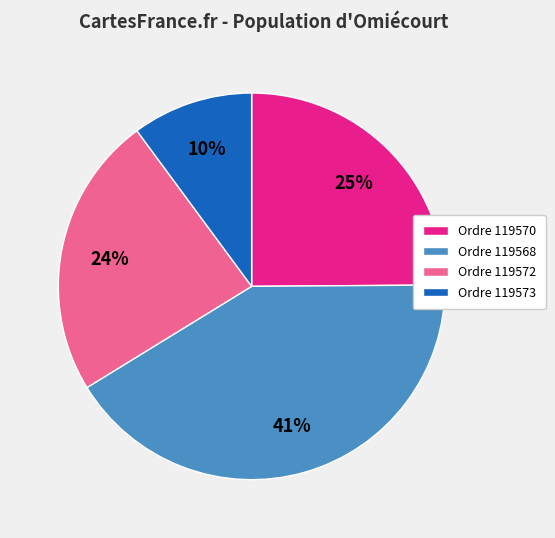

To the nearest percent, what percentage of the pie is Ordre 119568?

41%